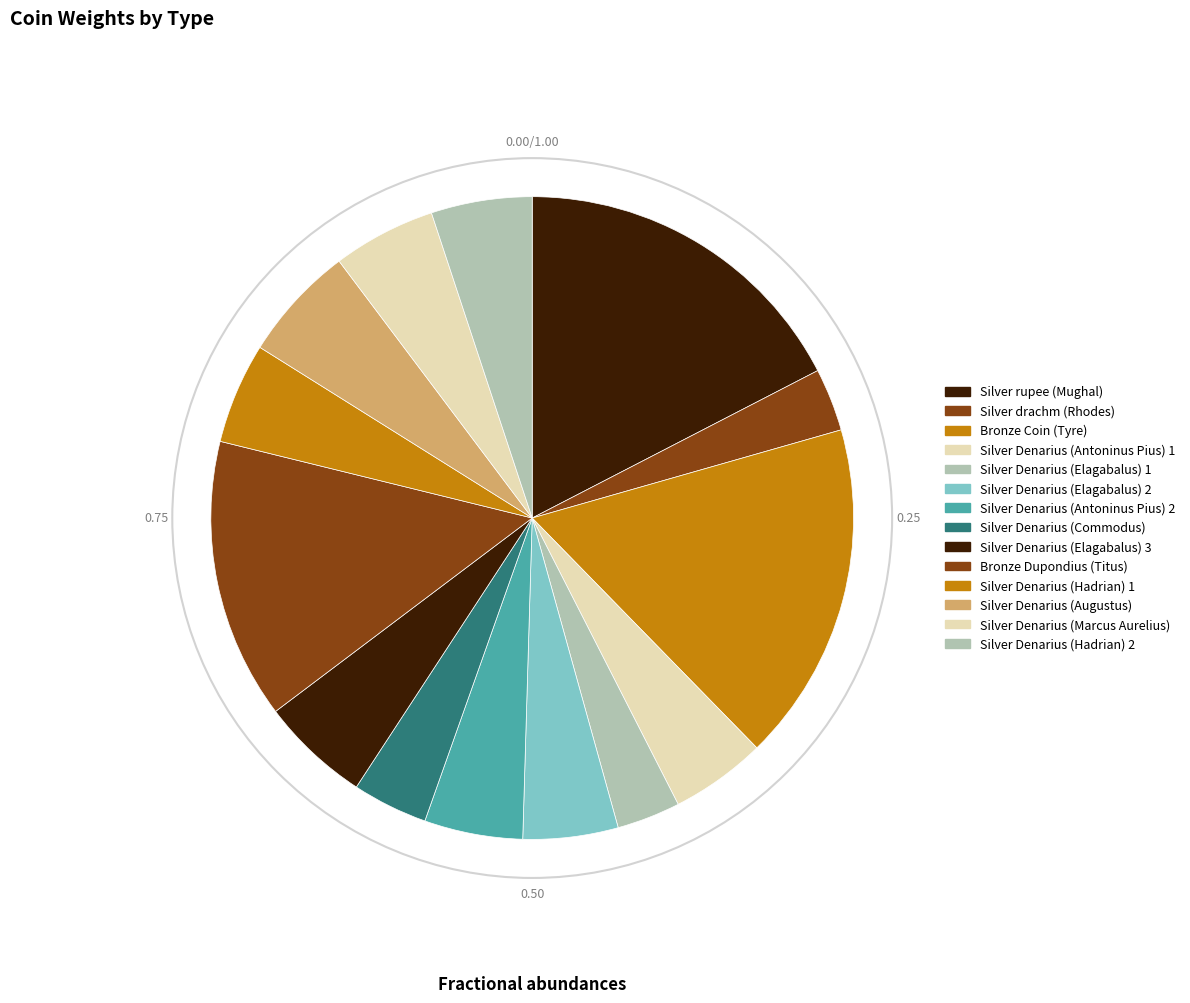

The Silver Denarius (Elagabalus) 2 slice represents 5% of the pie. True or false?

True